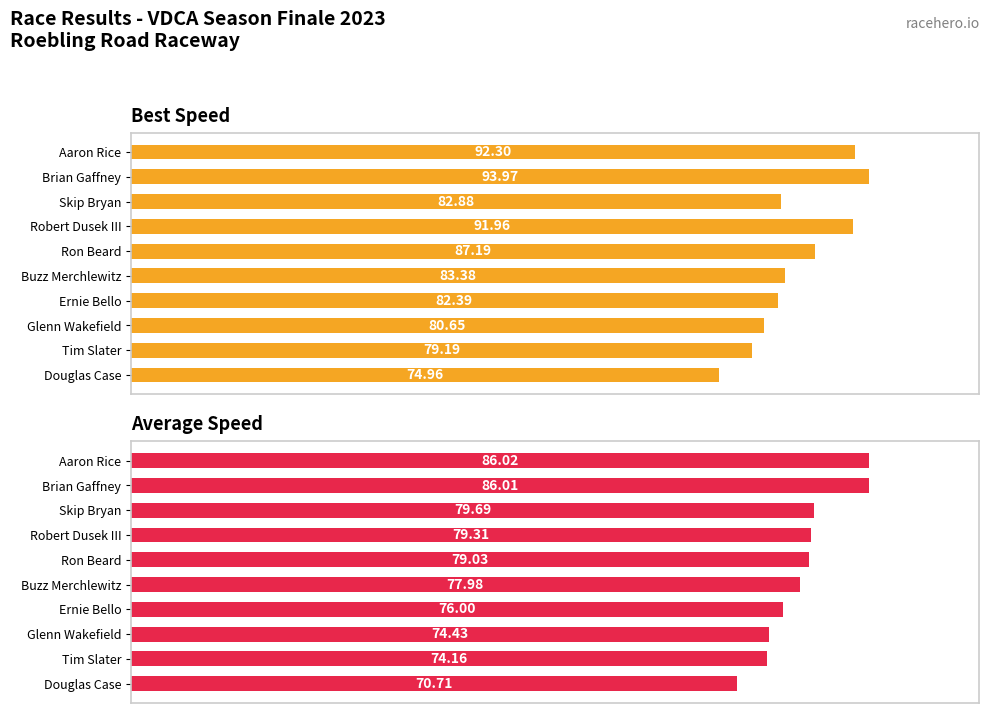

The Average Speed series shows 70.7 at Douglas Case. True or false?

True